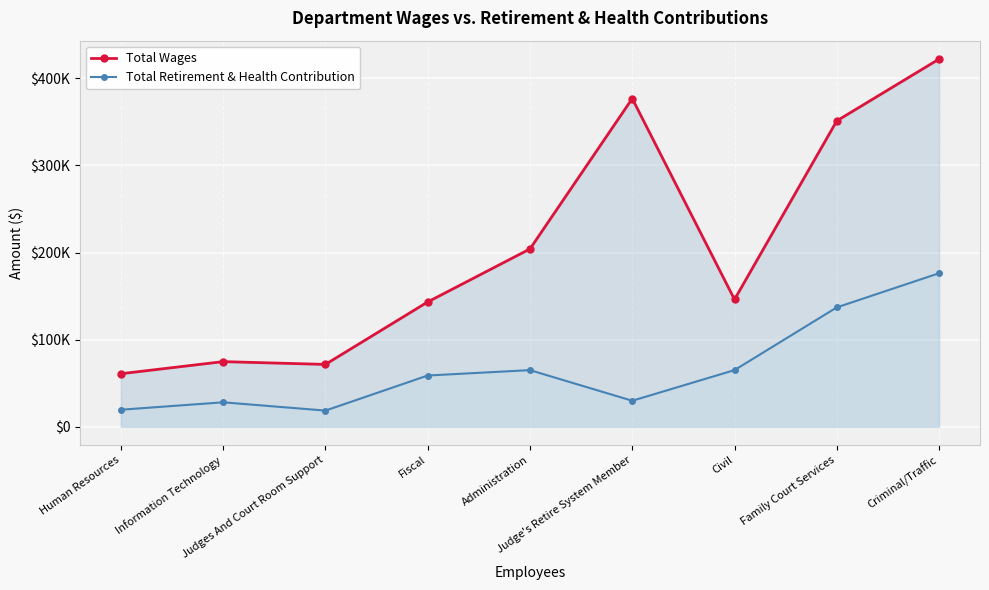

Reading right to left, transcribe all the data shown in this chart.

Total Wages: Criminal/Traffic=422183.0	Family Court Services=351225.0	Civil=146141.0	Judge's Retire System Member=376802.6	Administration=204168.0	Fiscal=143302.0	Judges And Court Room Support=71607.0	Information Technology=74789.0	Human Resources=60909.0
Total Retirement & Health Contribution: Criminal/Traffic=176290.0	Family Court Services=137084.0	Civil=65072.0	Judge's Retire System Member=29871.0	Administration=65046.0	Fiscal=58851.0	Judges And Court Room Support=18585.0	Information Technology=28094.0	Human Resources=19585.0